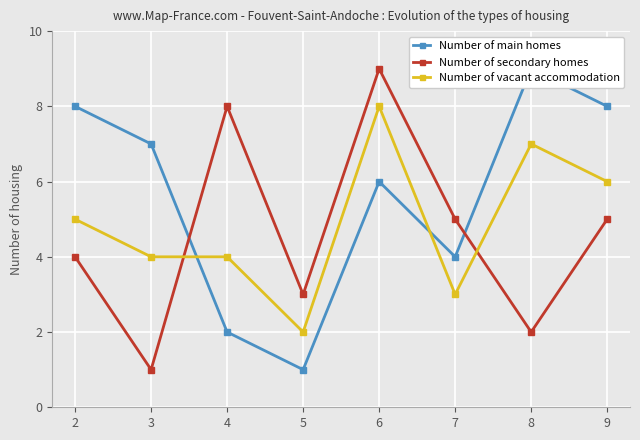

Rank the series by their maximum value, from highest to lowest.

Number of main homes, Number of secondary homes, Number of vacant accommodation